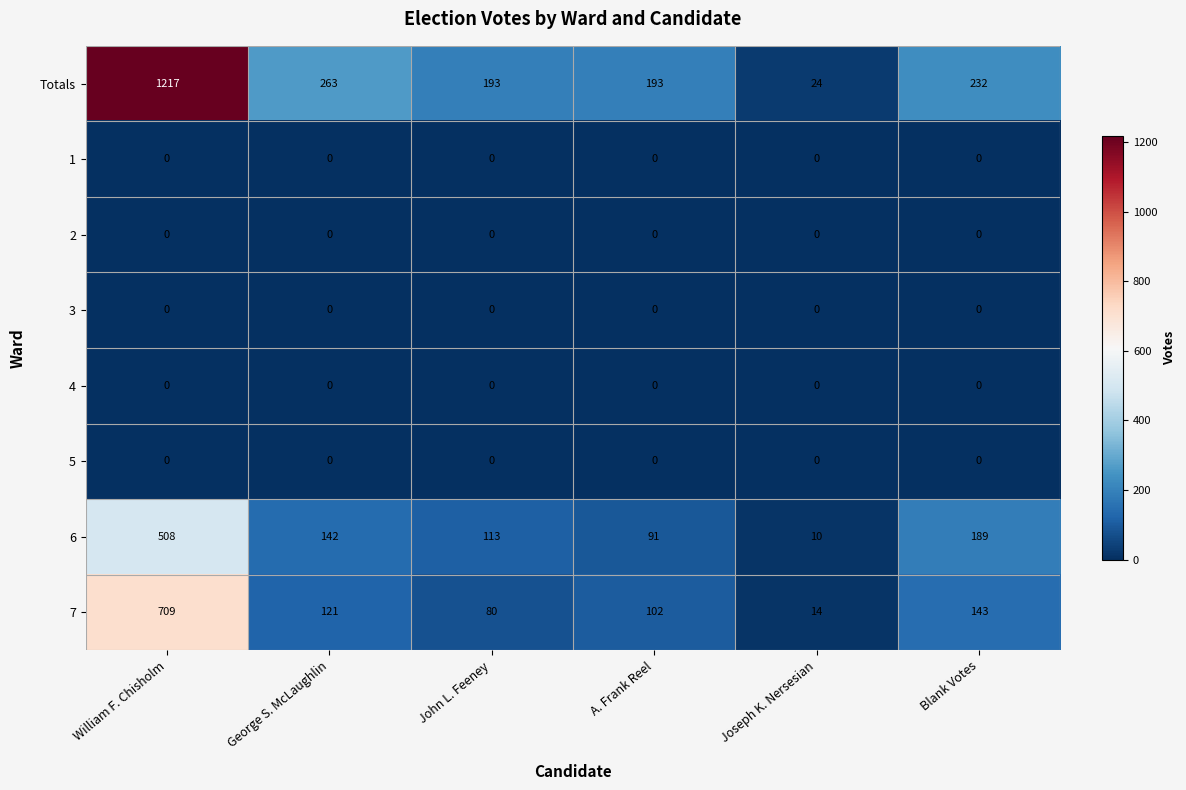

The value of 6 at Joseph K. Nersesian is 10. True or false?

True